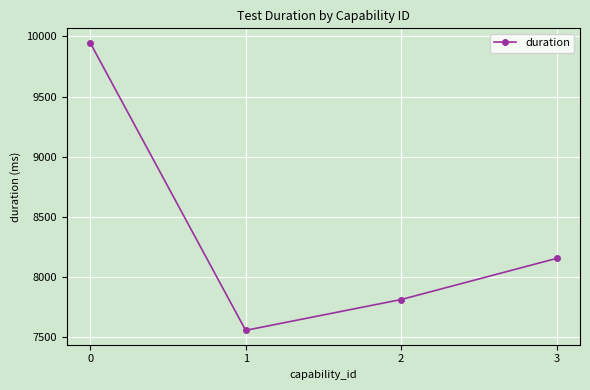

The chart shows a value of 14304 at 3. True or false?

False